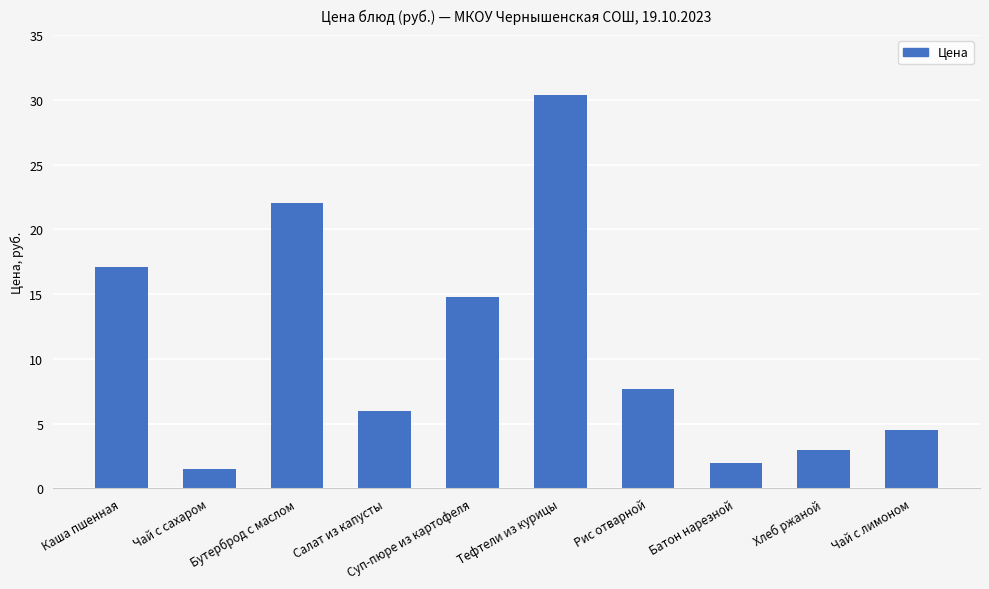

At which label is the value closest to 15?

Суп-пюре из картофеля